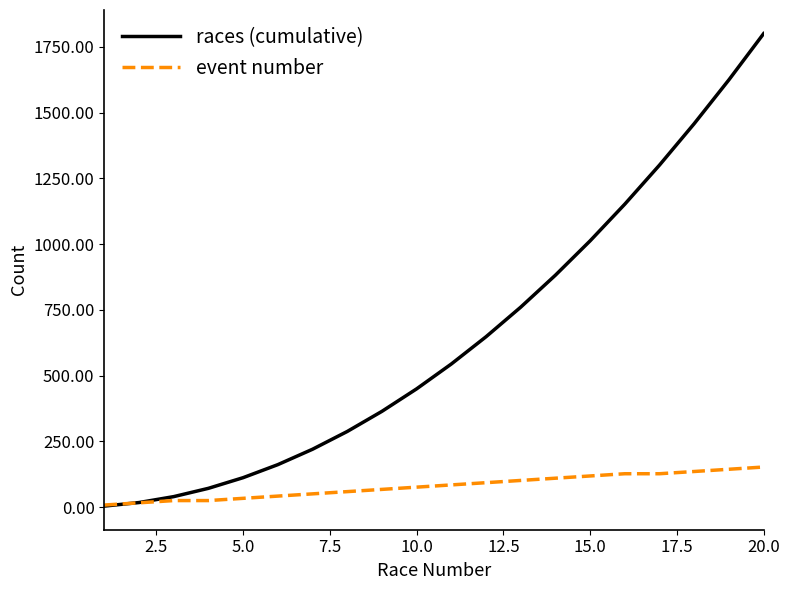

Which series has the largest total across all categories?

races (cumulative)